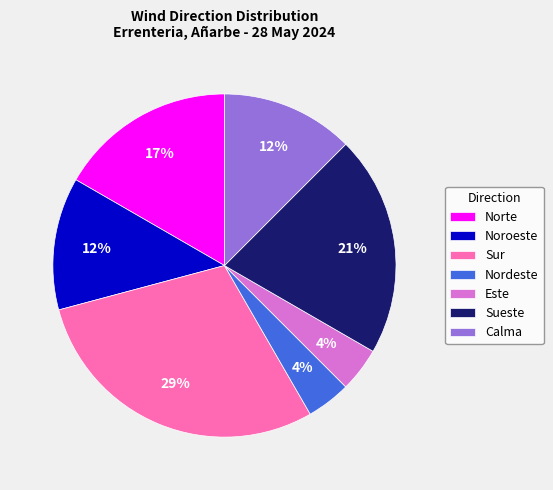

To the nearest percent, what percentage of the pie is Norte?

17%